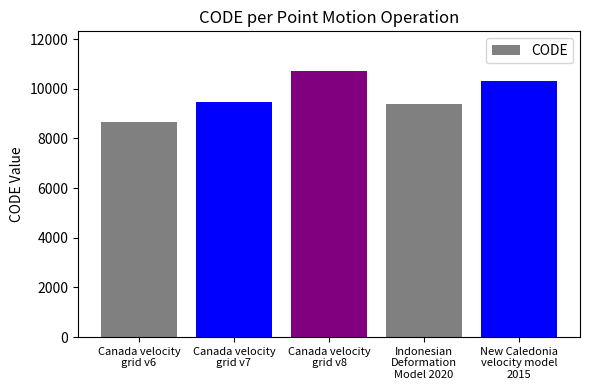

The value at Canada velocity
grid v8 is 10707. True or false?

True